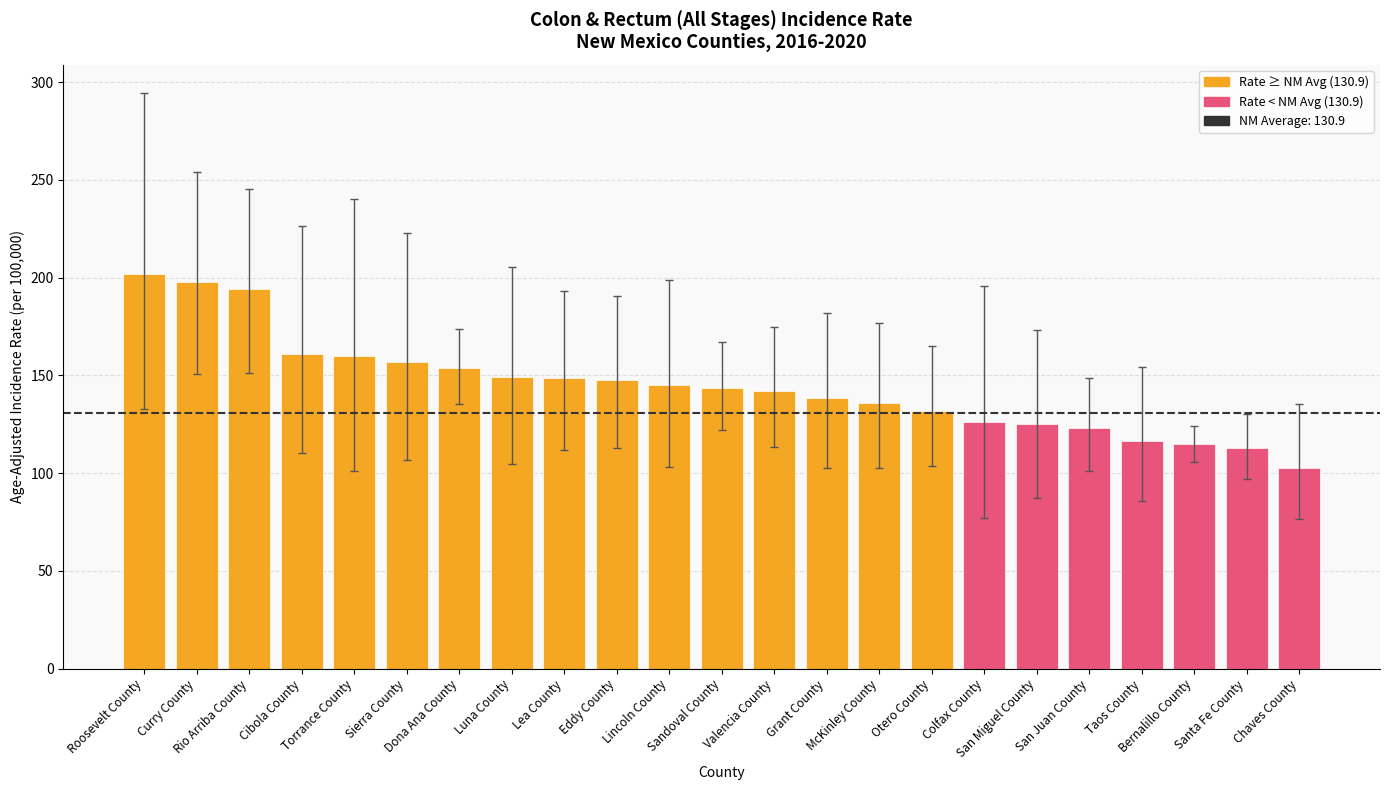

What is the change in value from Roosevelt County to Santa Fe County?

-88.9